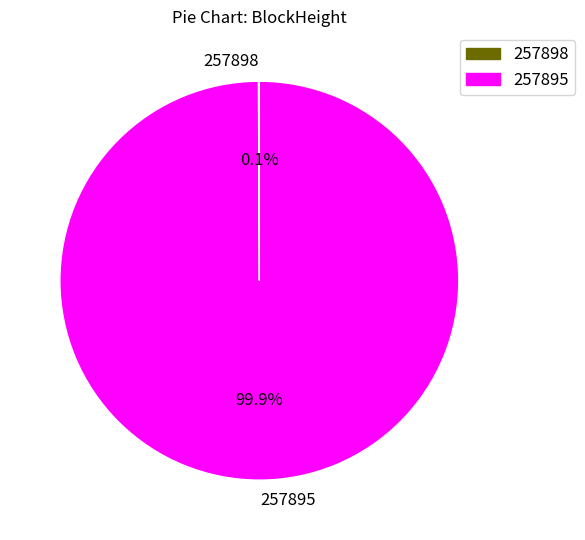

Is there any slice that represents more than half of the pie?

Yes